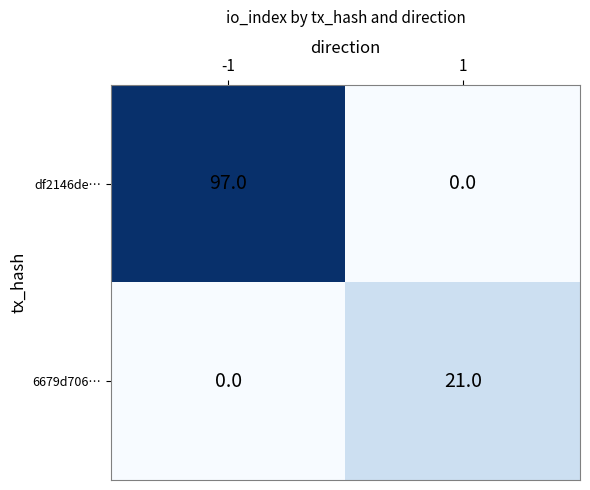

What is the difference between the highest and lowest values at 1?

21